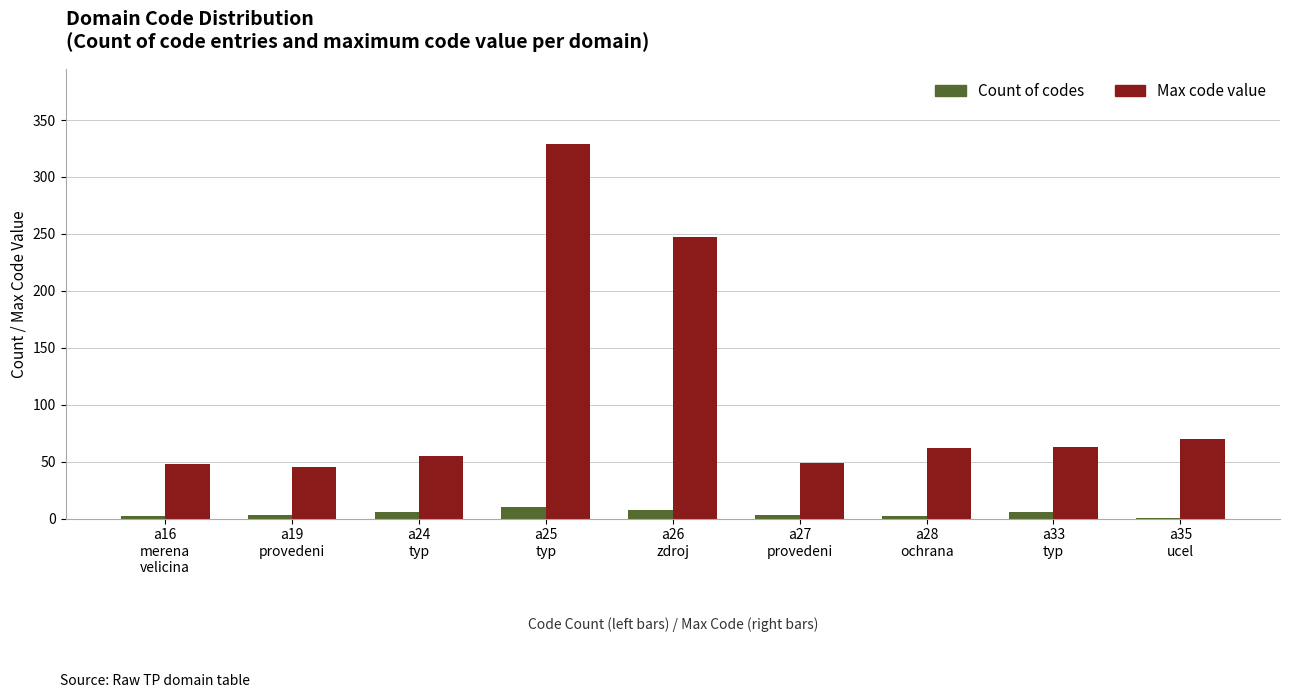

What is the sum of all Max code value values?

968